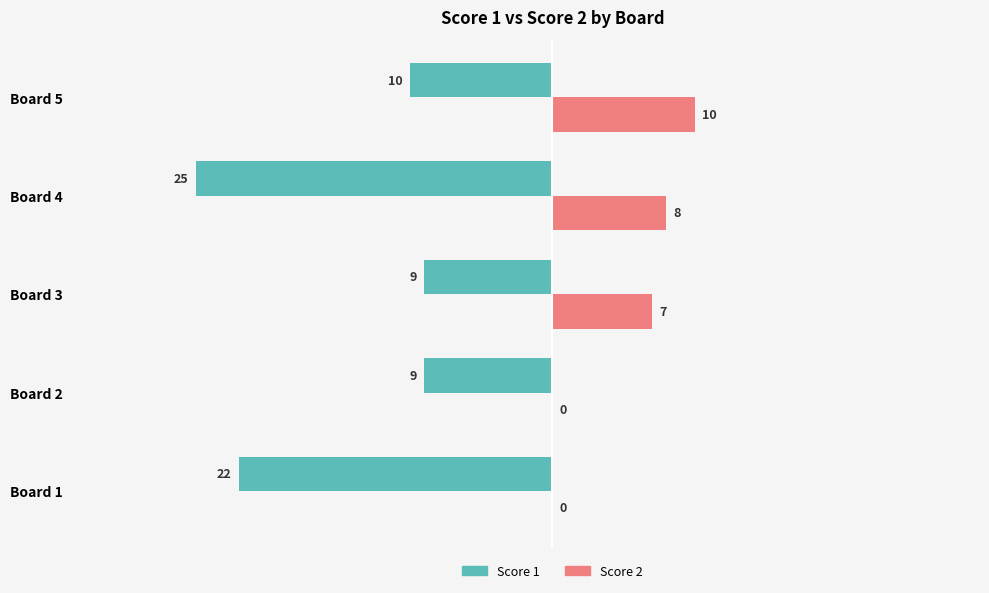

Count the Score 2 values in the range 0 to 8.

4